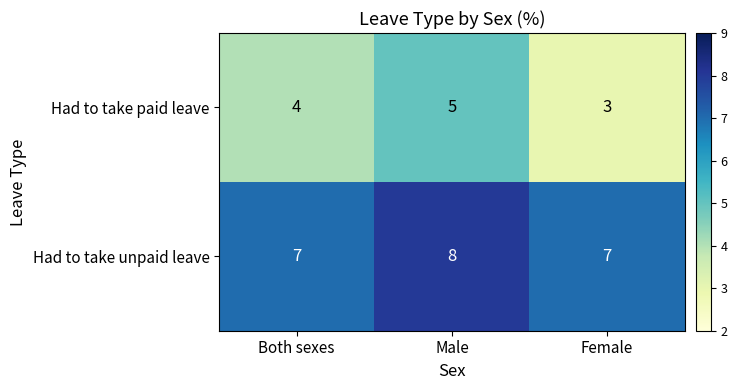

Reading left to right, transcribe all the data shown in this chart.

Had to take paid leave: Both sexes=4	Male=5	Female=3
Had to take unpaid leave: Both sexes=7	Male=8	Female=7